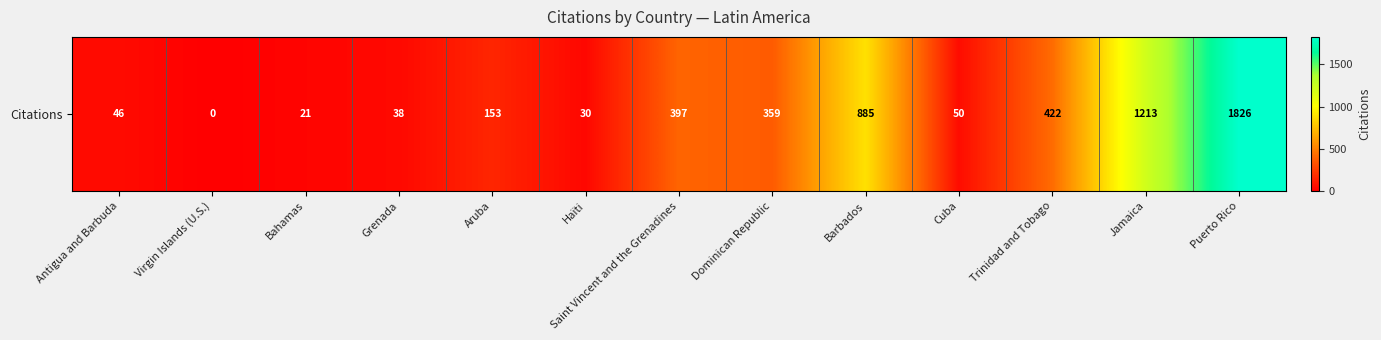

At which category does the chart reach its minimum across all series?

Virgin Islands (U.S.)